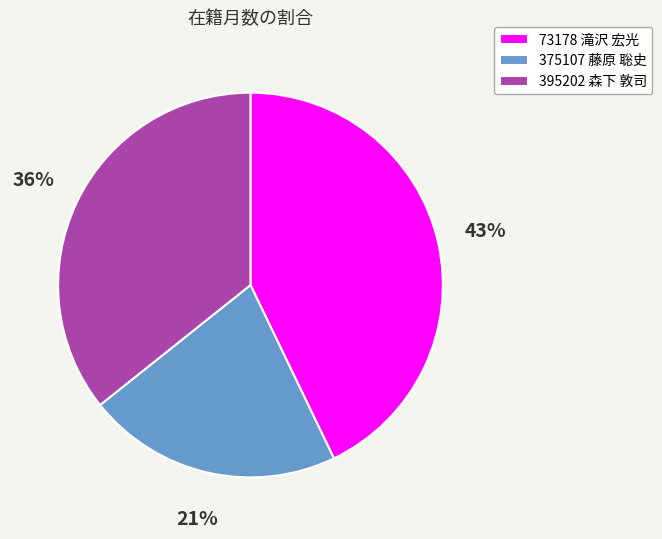

How many slices are in this pie chart?

3